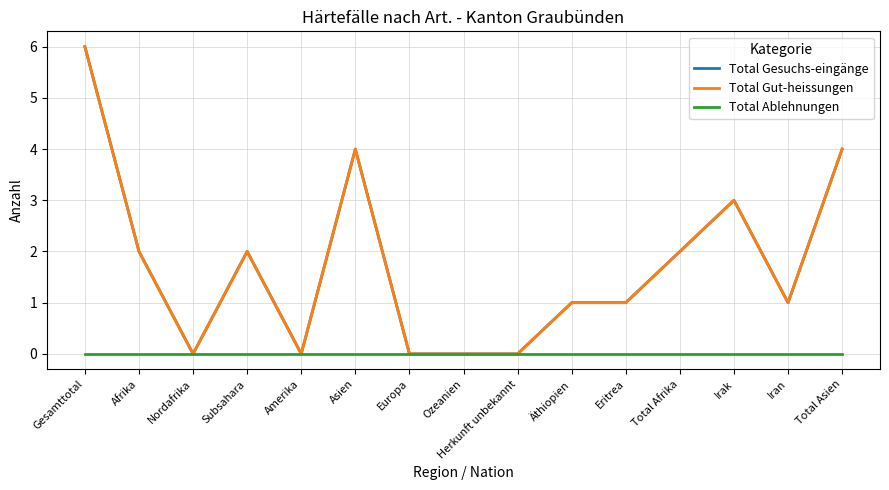

What is the highest value of the Total Gut-heissungen series?

6